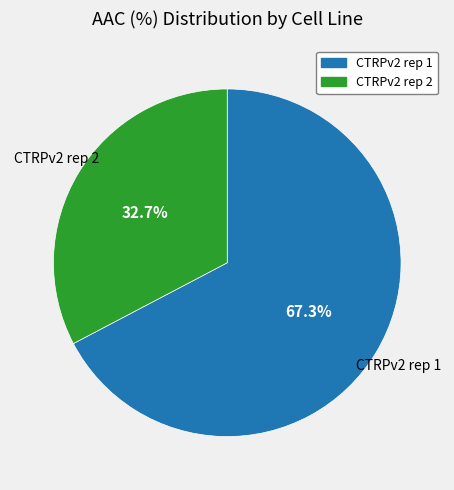

Which slice is the largest?

CTRPv2 rep 1